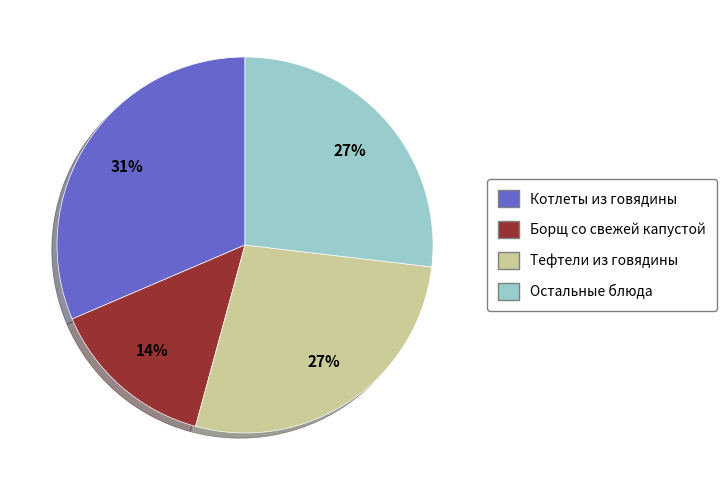

To the nearest percent, what is the average slice percentage?

25%